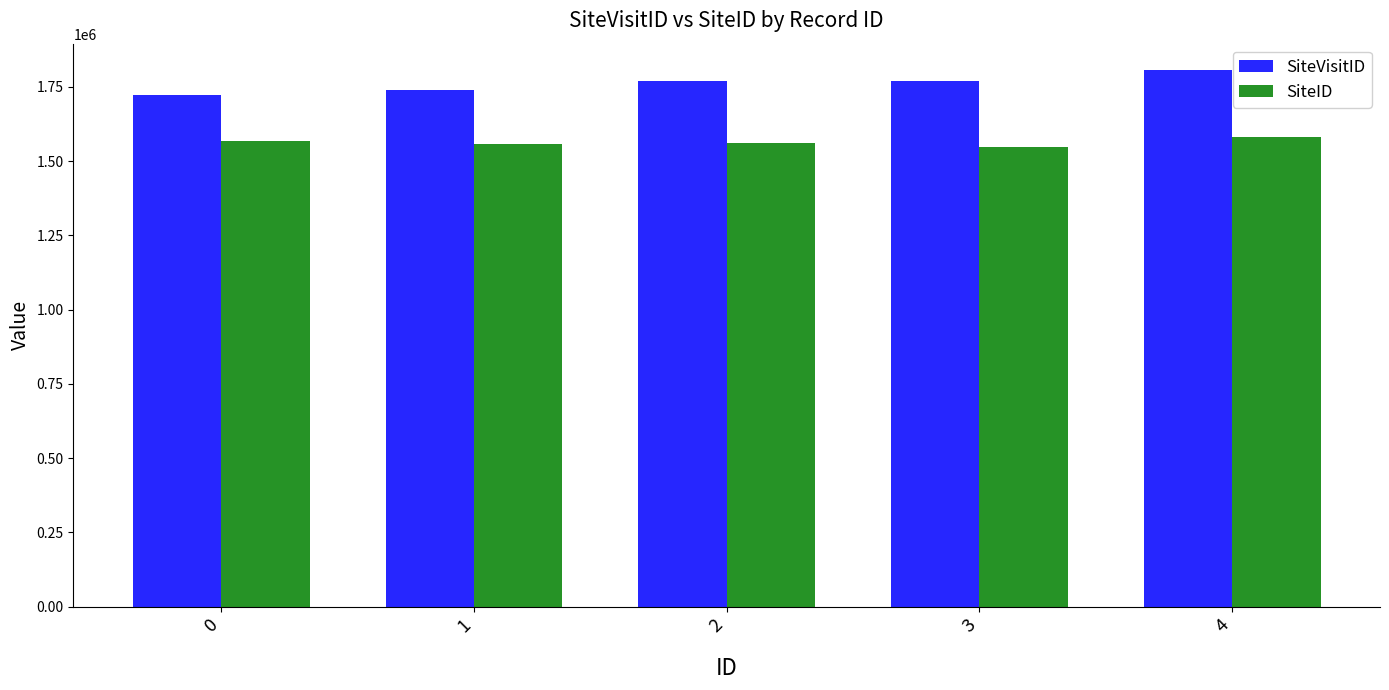

Which series has the largest range (max minus min)?

SiteVisitID